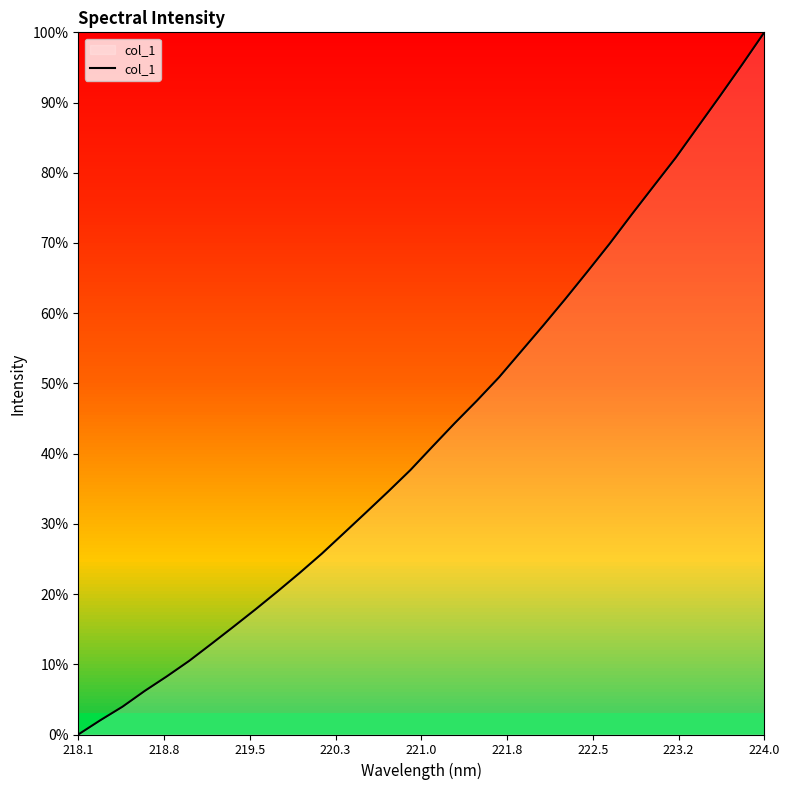

Is this an area chart (filled region under the line)?

Yes